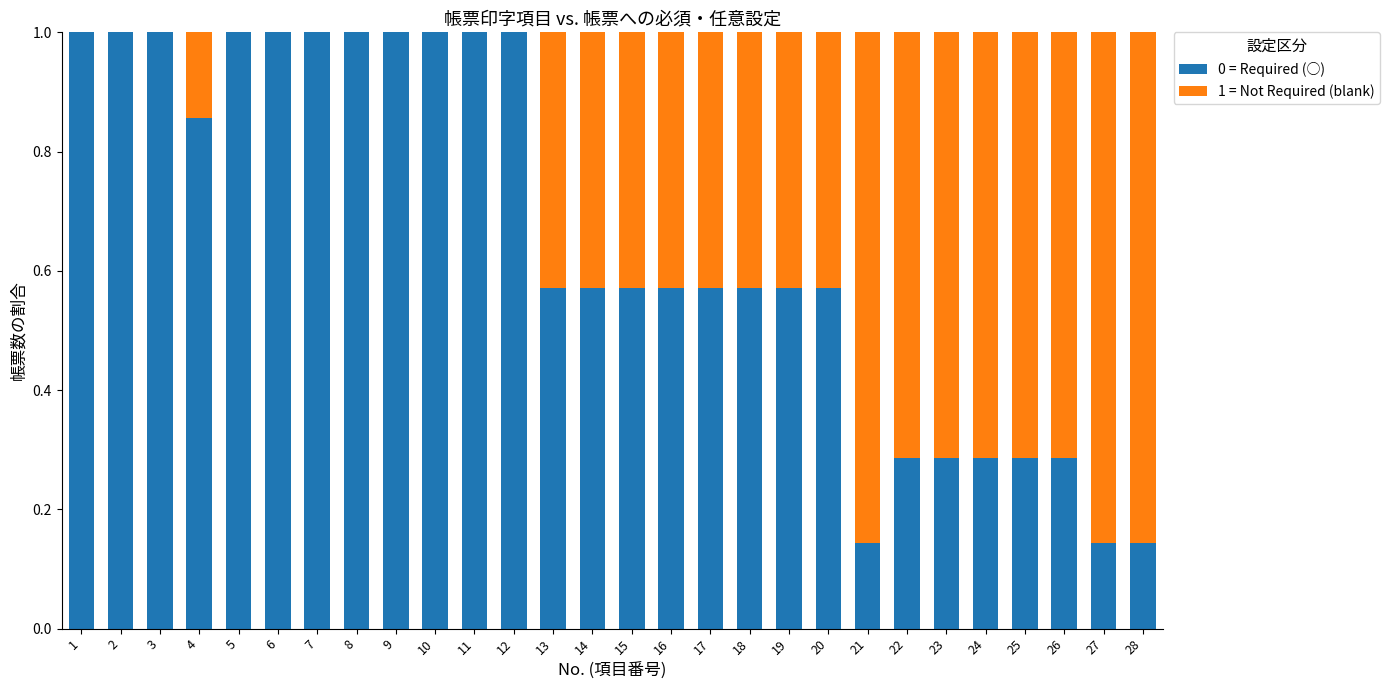

What is the total value across all series at 23?

1.0